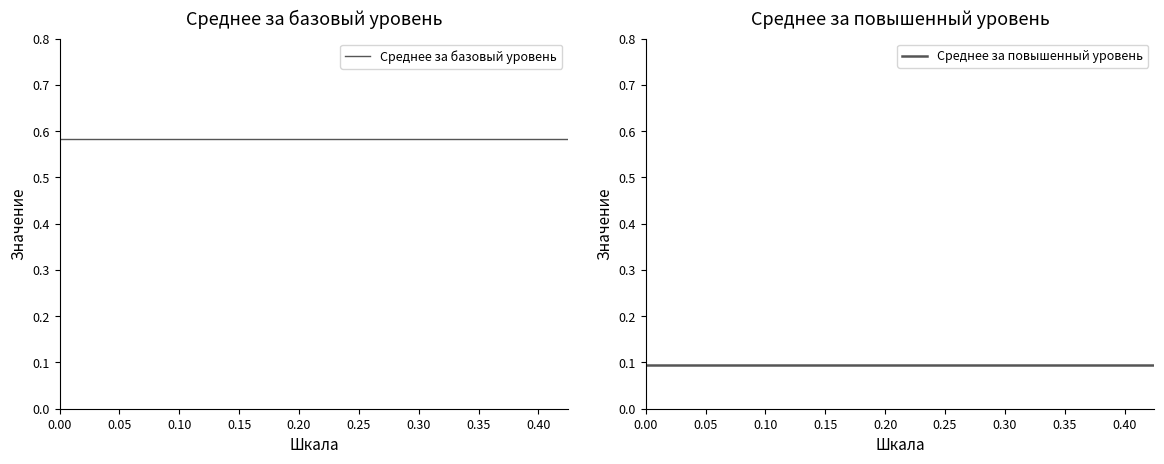

What value does the Среднее за базовый уровень series have at 0.30?

0.6